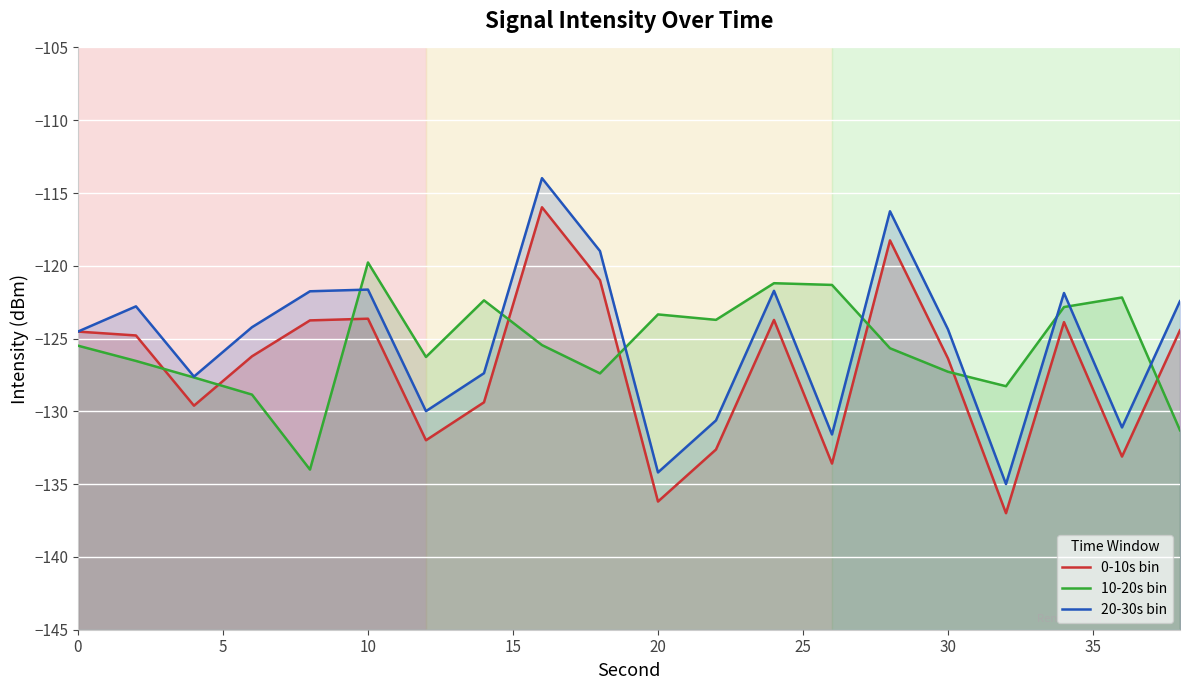

List the series in order of their peak value, lowest first.

10-20s bin, 0-10s bin, 20-30s bin